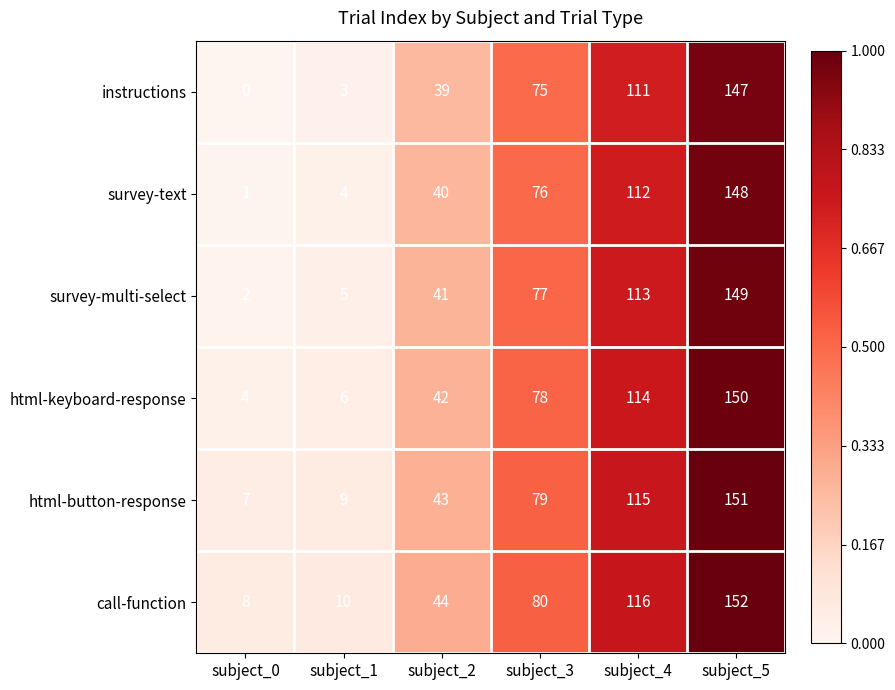

At subject_0, list the series in order from smallest to largest.

instructions, survey-text, survey-multi-select, html-keyboard-response, html-button-response, call-function